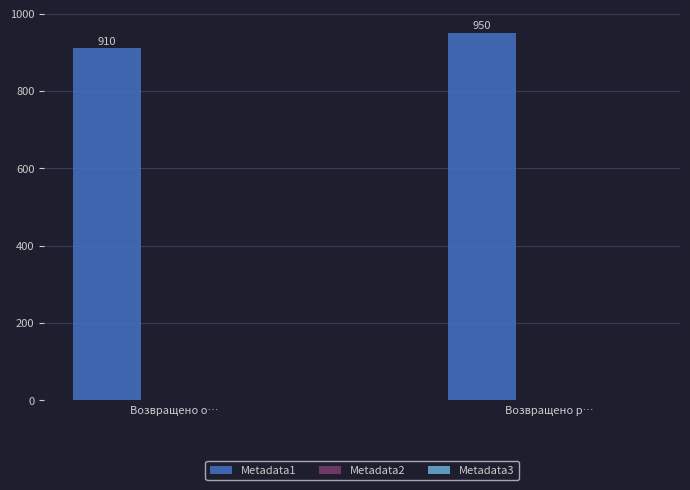

What is the sum of the values at Возвращено о… and Возвращено р…?

1860